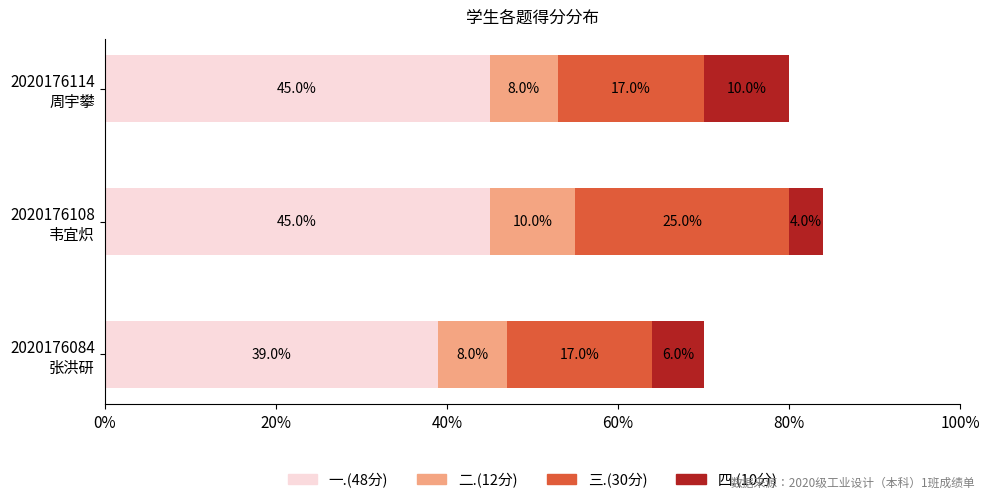

What is the difference between the second highest and minimum values in the 一.(48分) series?

6